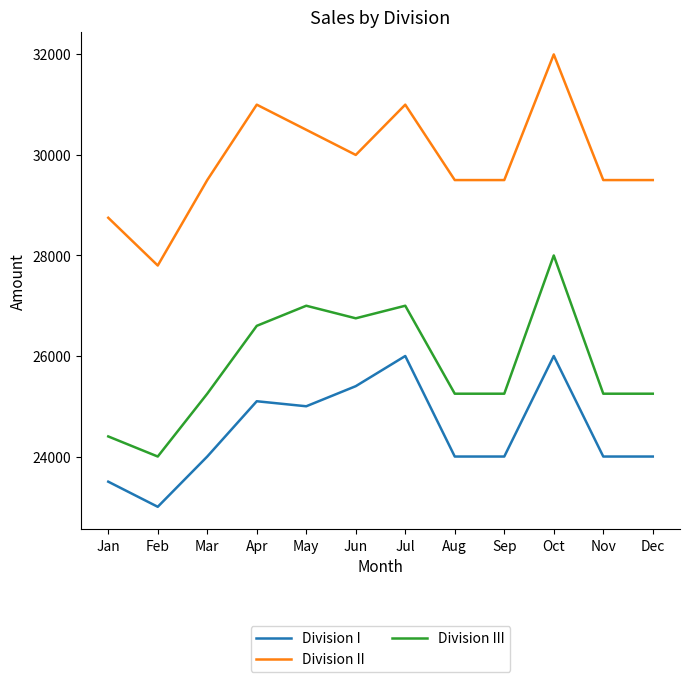

Which category has the lowest value in the Division I series?

Feb